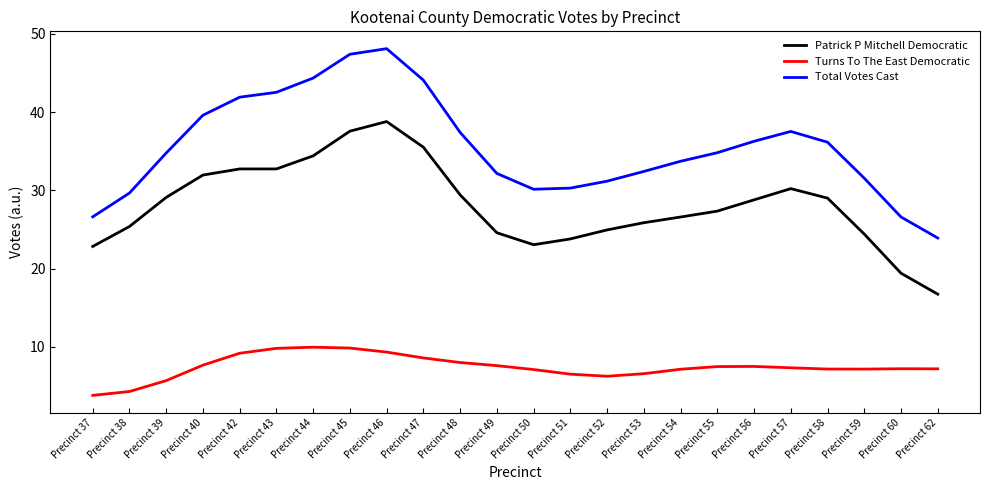

True or false: Total Votes Cast and Patrick P Mitchell Democratic intersect in this chart.

False